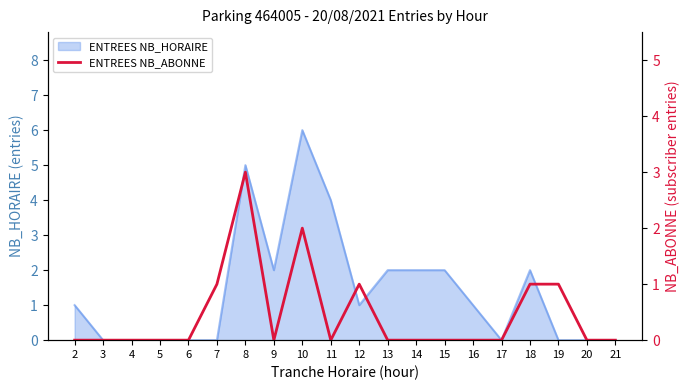

The value at 7 is 0. True or false?

False